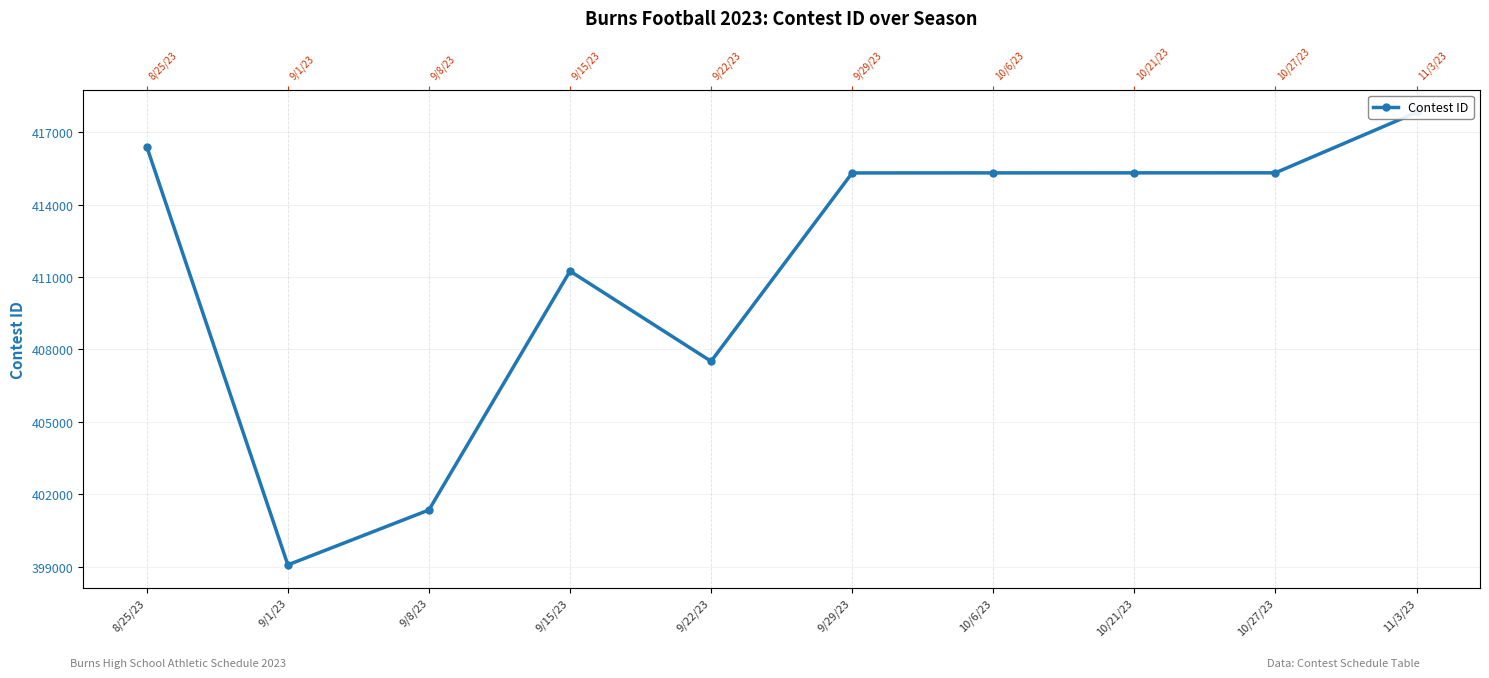

Rank the categories by value from highest to lowest.

11/3/23, 8/25/23, 10/27/23, 10/21/23, 10/6/23, 9/29/23, 9/15/23, 9/22/23, 9/8/23, 9/1/23